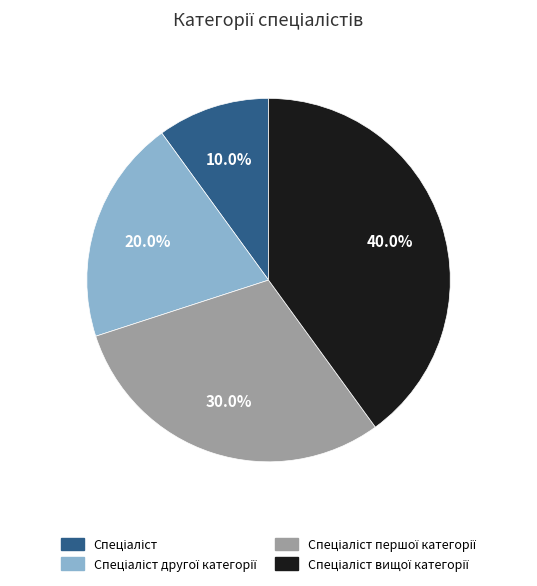

Count the number of slices in the pie.

4